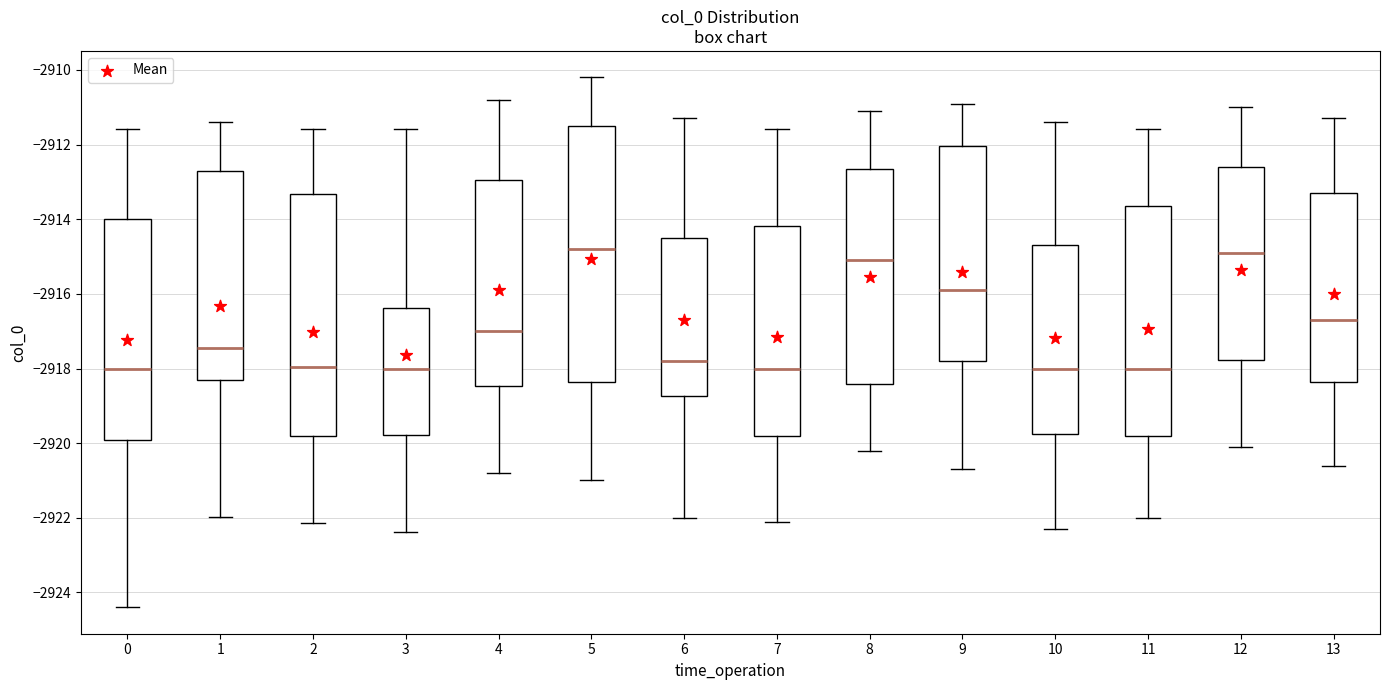

Reading left to right, read every box against the y-axis: the position of its median line, the range the box covers, and the ends of its whiskers. The values are not printed on the chart, so give them approximately, as read against the axis.

0: median -2918.0, box -2920.0 to -2914.0, whiskers -2924.4 to -2911.6
1: median -2917.4, box -2918.4 to -2912.8, whiskers -2922.0 to -2911.4
2: median -2918.0, box -2919.8 to -2913.4, whiskers -2922.2 to -2911.6
3: median -2918.0, box -2919.8 to -2916.4, whiskers -2922.4 to -2911.6
4: median -2917.0, box -2918.4 to -2913.0, whiskers -2920.8 to -2910.8
5: median -2914.8, box -2918.4 to -2911.4, whiskers -2921.0 to -2910.2
6: median -2917.8, box -2918.8 to -2914.4, whiskers -2922.0 to -2911.2
7: median -2918.0, box -2919.8 to -2914.2, whiskers -2922.0 to -2911.6
8: median -2915.0, box -2918.4 to -2912.6, whiskers -2920.2 to -2911.0
9: median -2915.8, box -2917.8 to -2912.0, whiskers -2920.6 to -2910.8
10: median -2918.0, box -2919.8 to -2914.6, whiskers -2922.2 to -2911.4
11: median -2918.0, box -2919.8 to -2913.6, whiskers -2922.0 to -2911.6
12: median -2914.8, box -2917.8 to -2912.6, whiskers -2920.0 to -2911.0
13: median -2916.6, box -2918.4 to -2913.2, whiskers -2920.6 to -2911.2